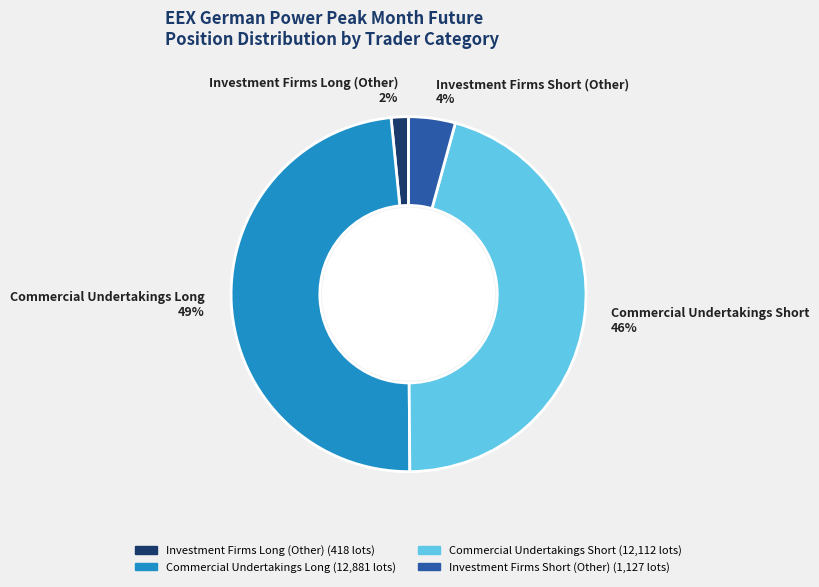

Rank the categories by value from lowest to highest.

Investment Firms Long (Other), Investment Firms Short (Other), Commercial Undertakings Short, Commercial Undertakings Long